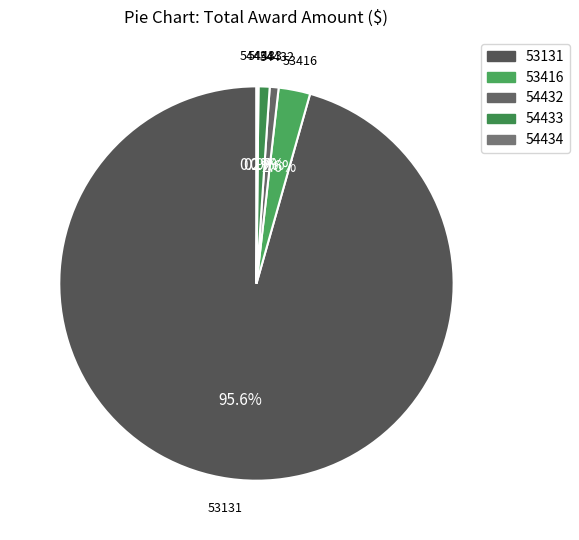

Which category has the biggest portion of the pie?

53131